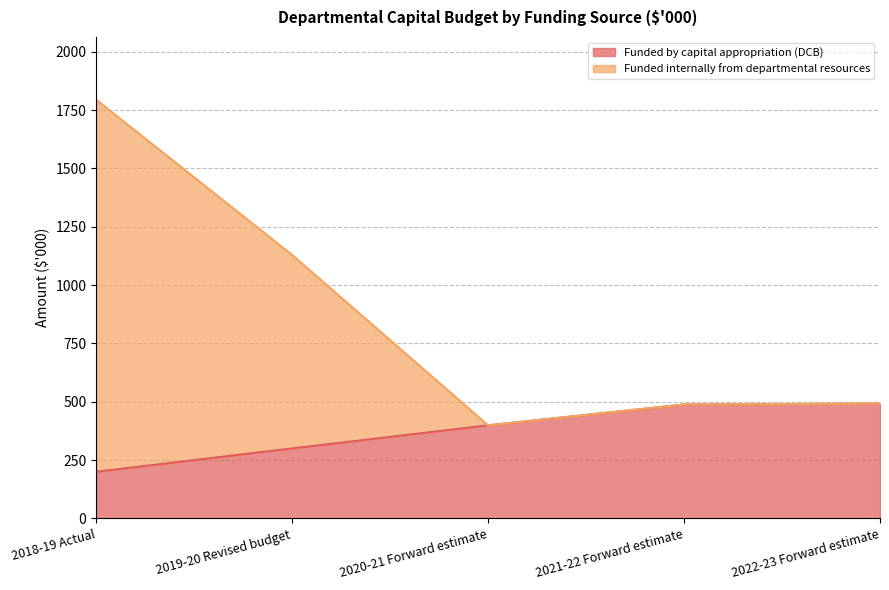

At which label does Funded by capital appropriation (DCB) first exceed 399?

2021-22 Forward estimate